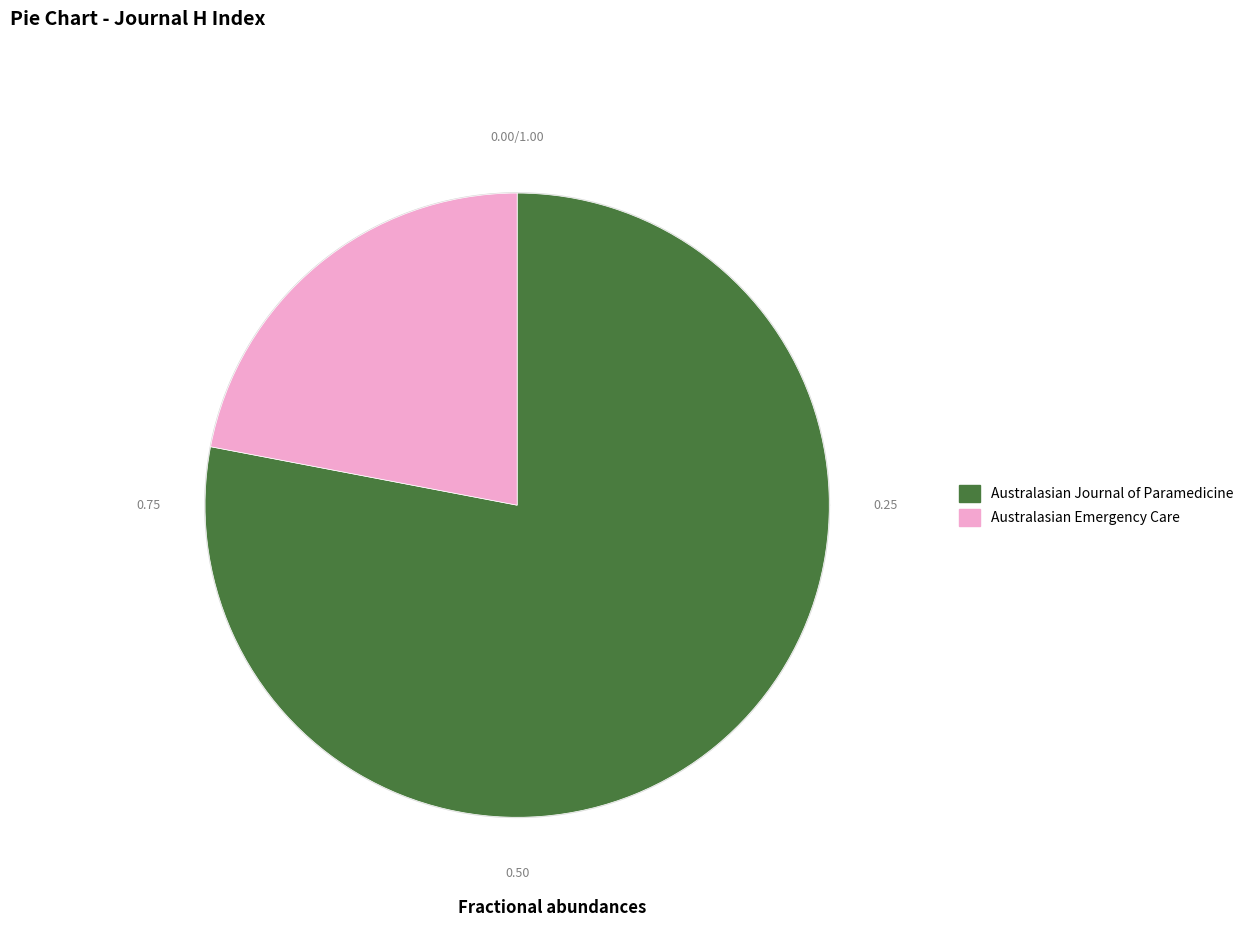

Which has a higher value, Australasian Journal of Paramedicine or Australasian Emergency Care?

Australasian Journal of Paramedicine